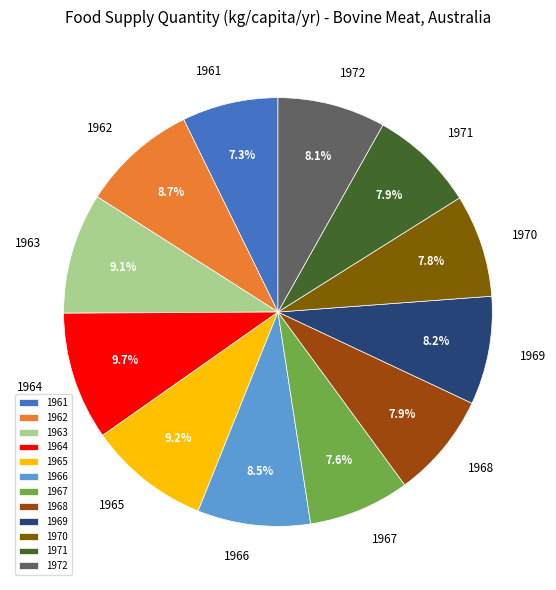

Is it true that 1964 is 21% of the pie?

False